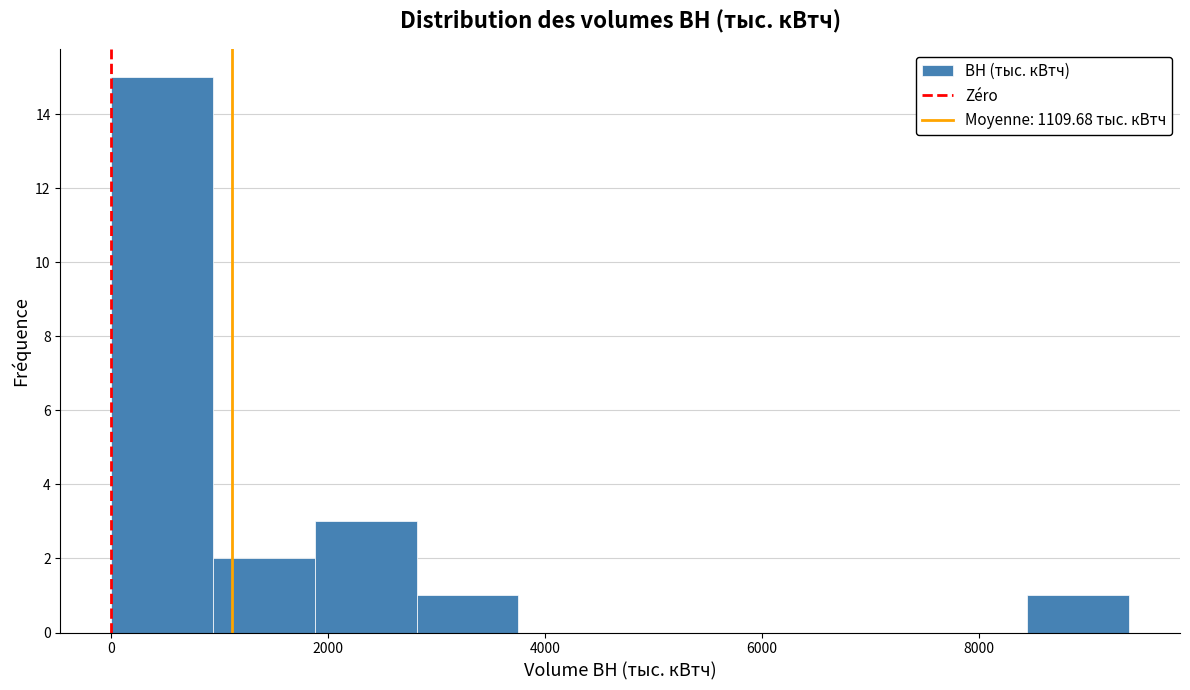

Reading left to right, list every bar in this chart as the range it spans on the x-axis followed by its height. Neither the bar edges nor the heights are printed on the chart, so give them approximately, as read against the axes.

0 to 1000: 15
1000 to 1800: 2
1800 to 2800: 3
2800 to 3800: 1
3800 to 4600: 0
4600 to 5600: 0
5600 to 6600: 0
6600 to 7600: 0
7600 to 8400: 0
8400 to 9400: 1